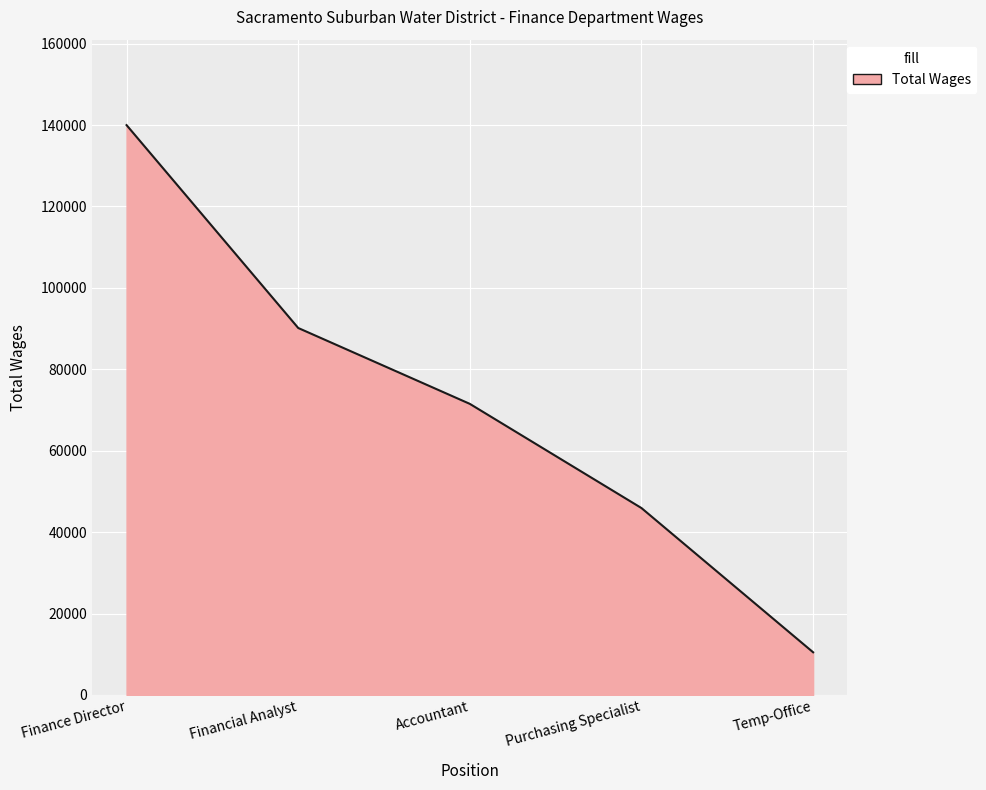

What is the greatest value displayed?

139991